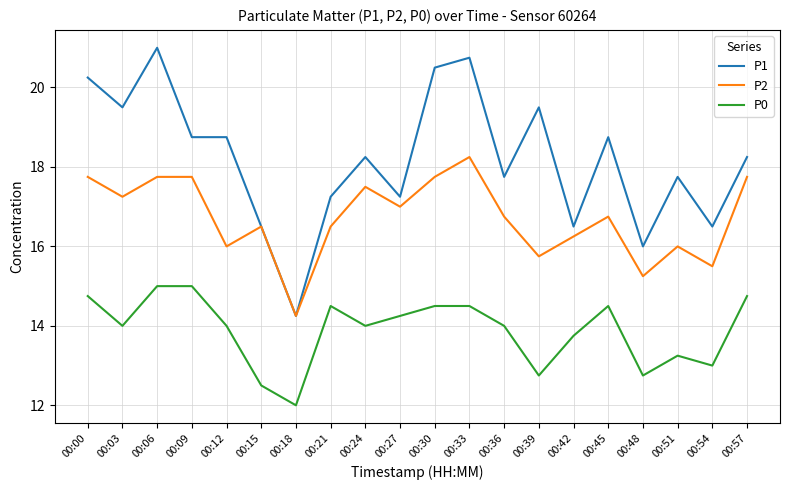

Is it true that P0 equals 14.0 at 00:03?

True